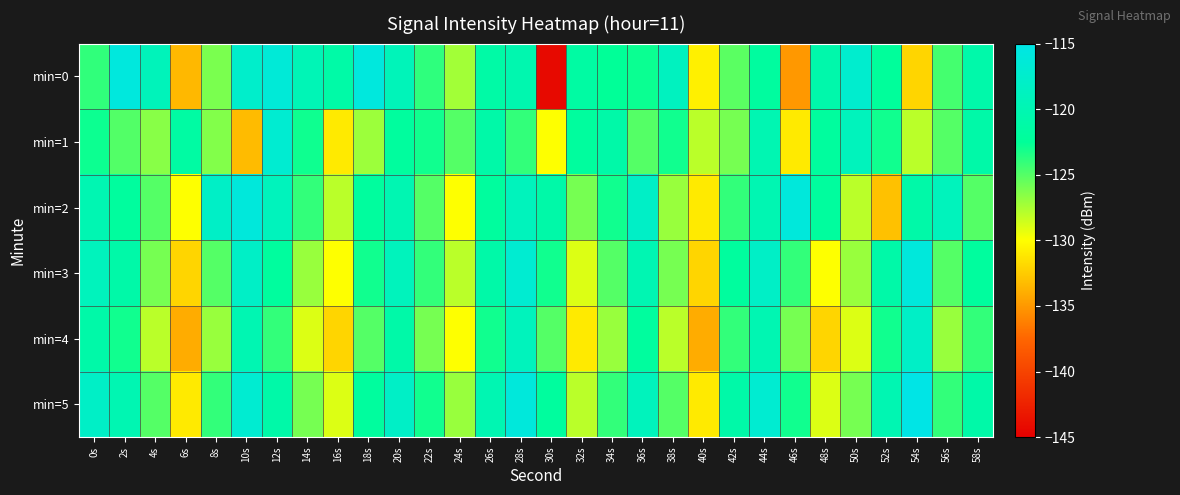

What is the greatest value displayed?

-115.0